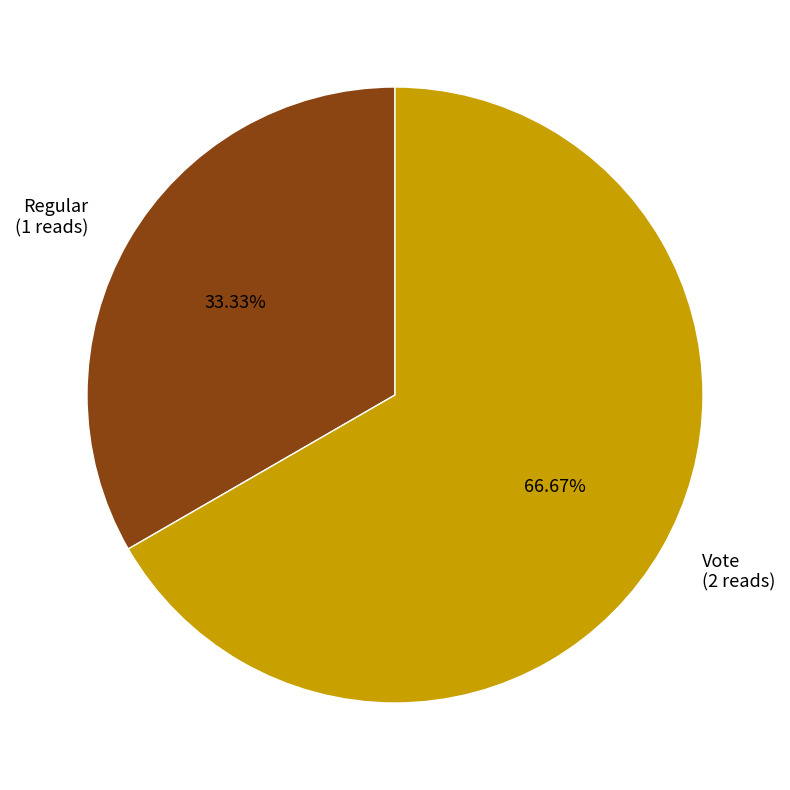

To the nearest percent, what percentage of the pie is Regular?

33%